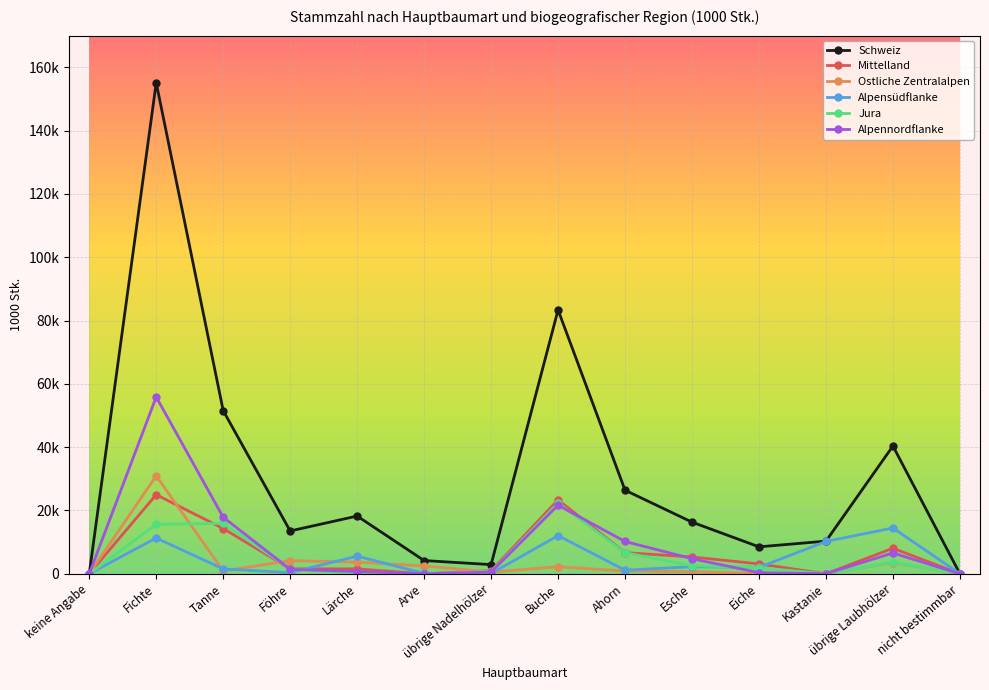

Which label corresponds to the smallest value in the chart?

keine Angabe